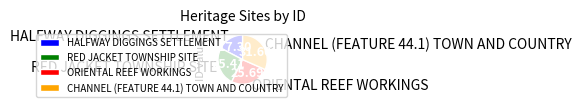

Do RED JACKET TOWNSHIP SITE and HALFWAY DIGGINGS SETTLEMENT together represent more than half of the pie?

No